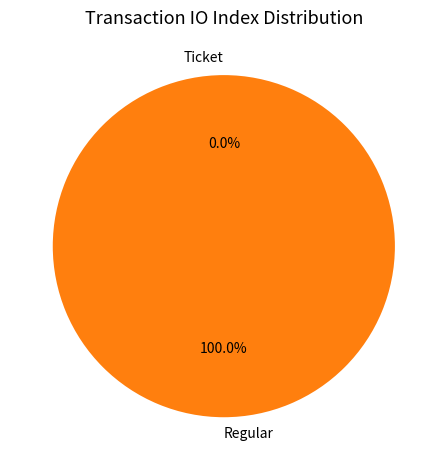

Which slice represents more than half of the pie?

Regular